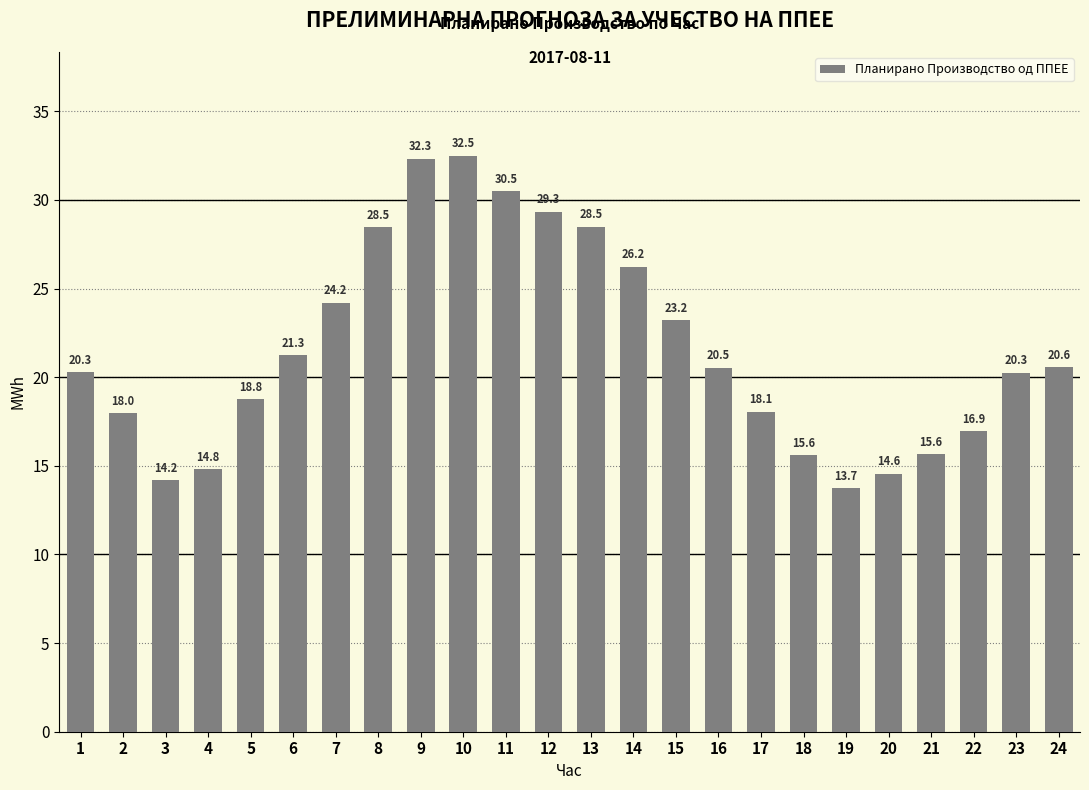

Which has a higher value, 24 or 14?

14